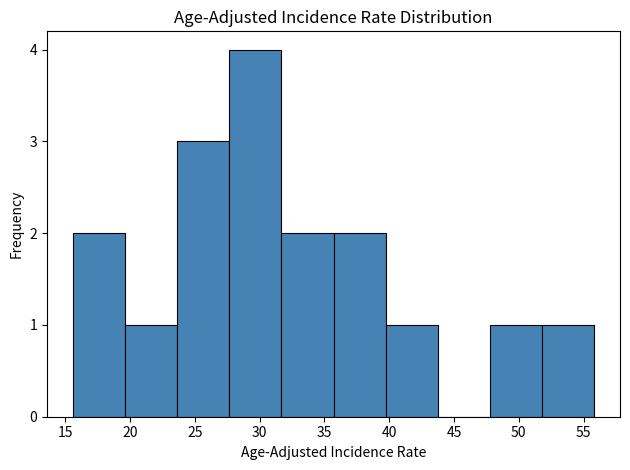

Reading left to right, list every bar in this chart as the range it spans on the x-axis followed by its height. Neither the bar edges nor the heights are printed on the chart, so give them approximately, as read against the axes.

15.5 to 19.5: 2
19.5 to 23.5: 1
23.5 to 27.5: 3
27.5 to 31.5: 4
31.5 to 35.5: 2
35.5 to 39.5: 2
39.5 to 43.5: 1
43.5 to 48.0: 0
48.0 to 52.0: 1
52.0 to 56.0: 1